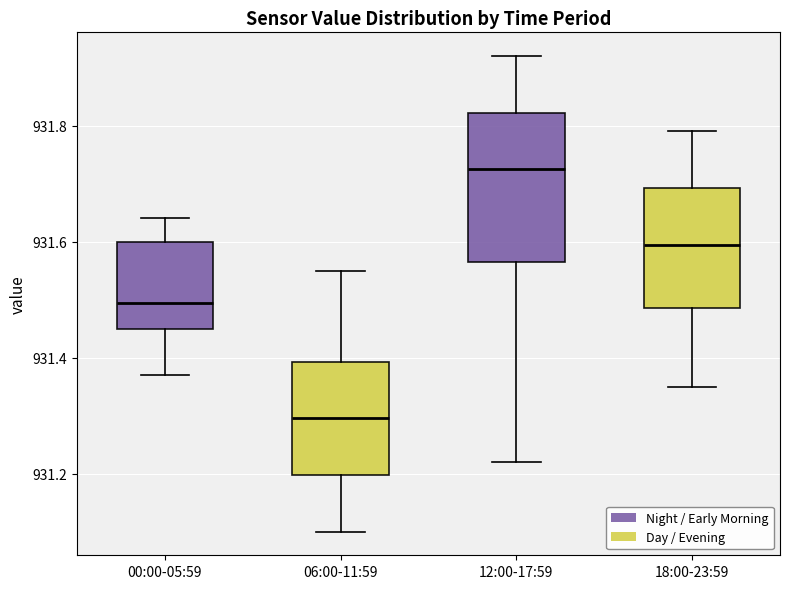

Comparing the boxes themselves (not the whiskers), which one is the tallest?

12:00-17:59